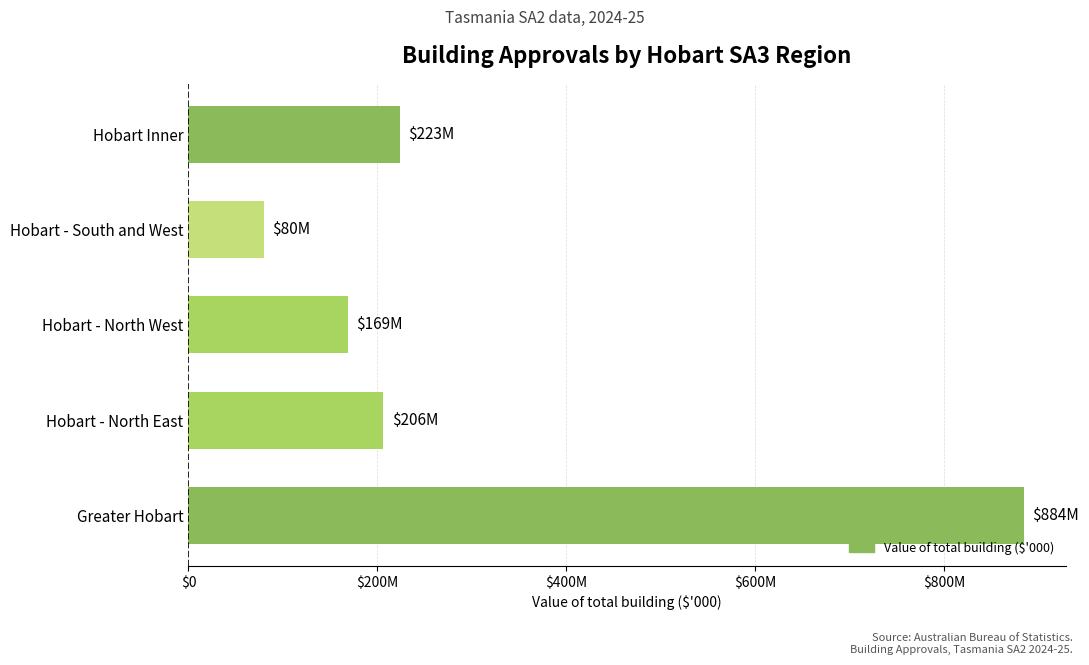

Are the bars horizontal?

Yes